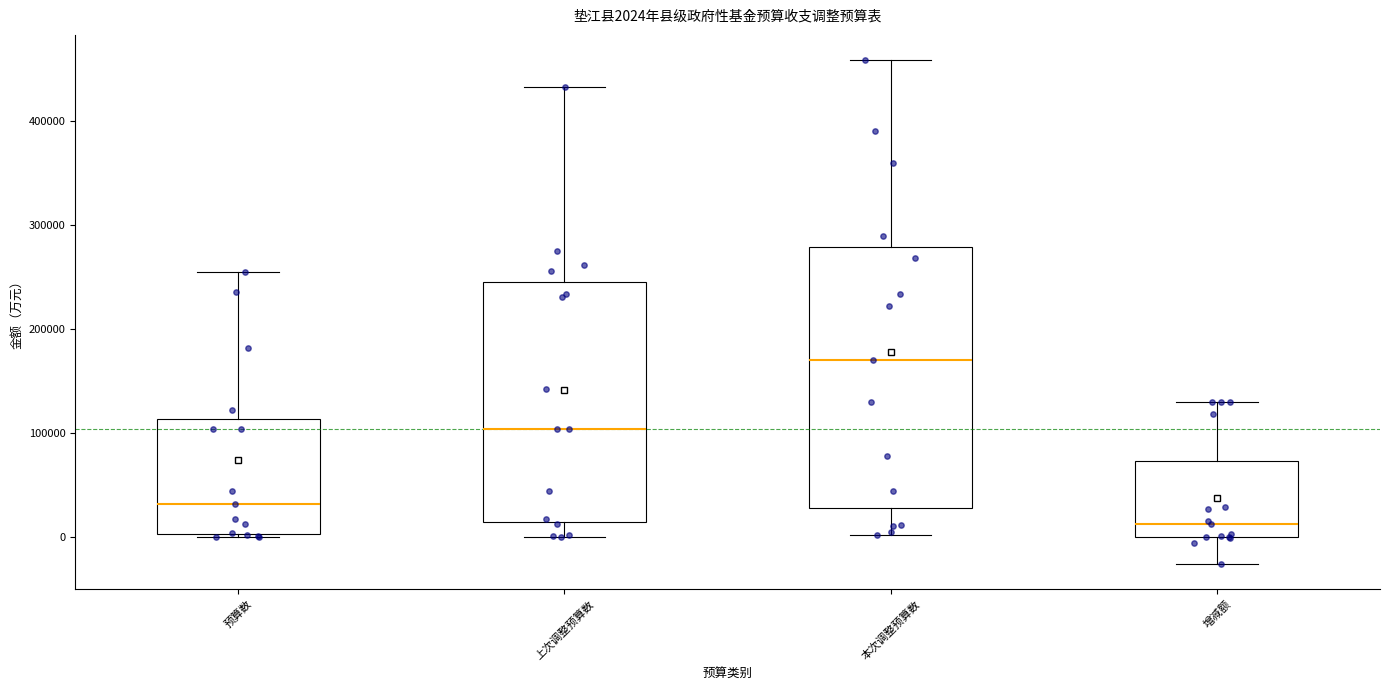

Which box is the tallest, from its lower edge to its upper edge?

本次调整预算数